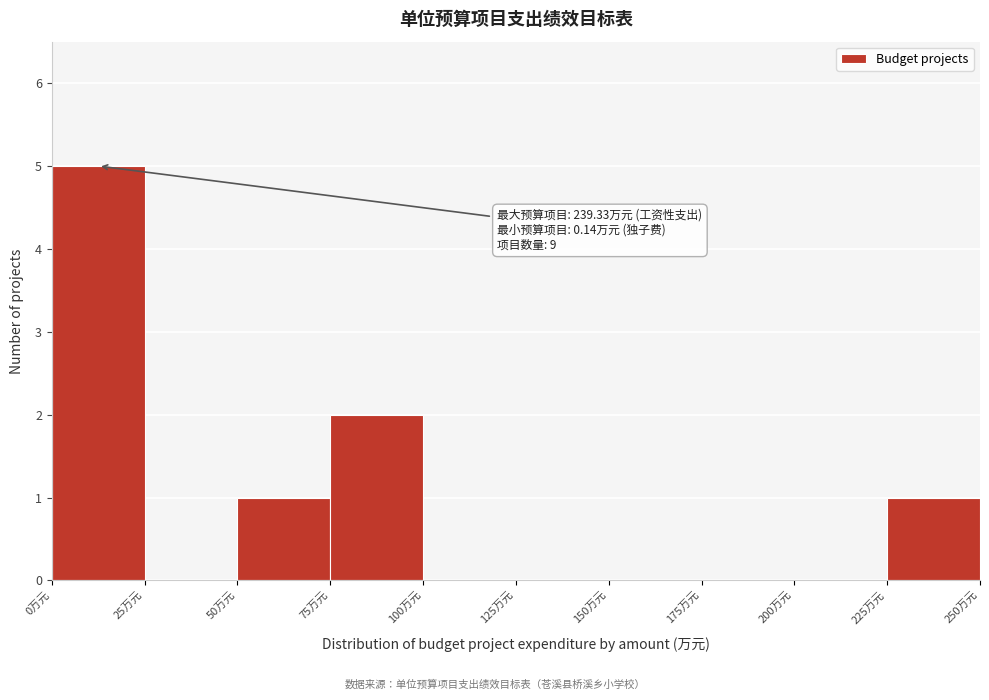

Over which range of the x-axis is the bar tallest?

0 to 25